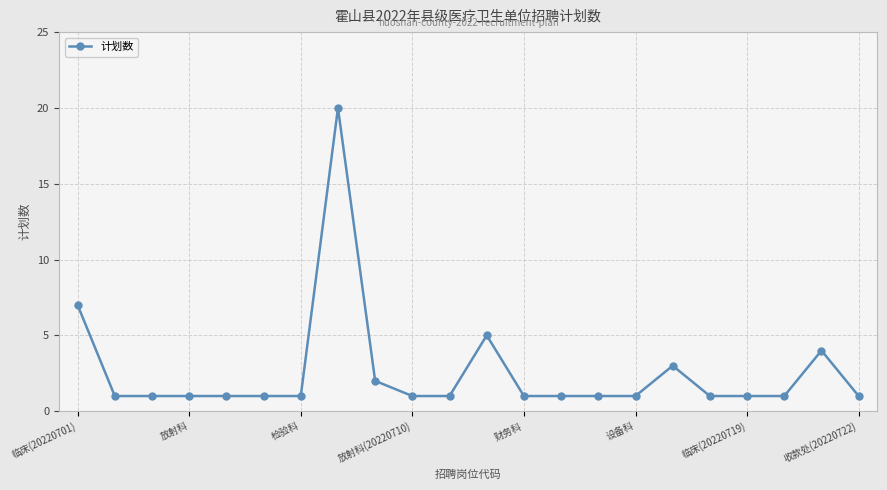

What is the difference between the maximum and minimum values?

19